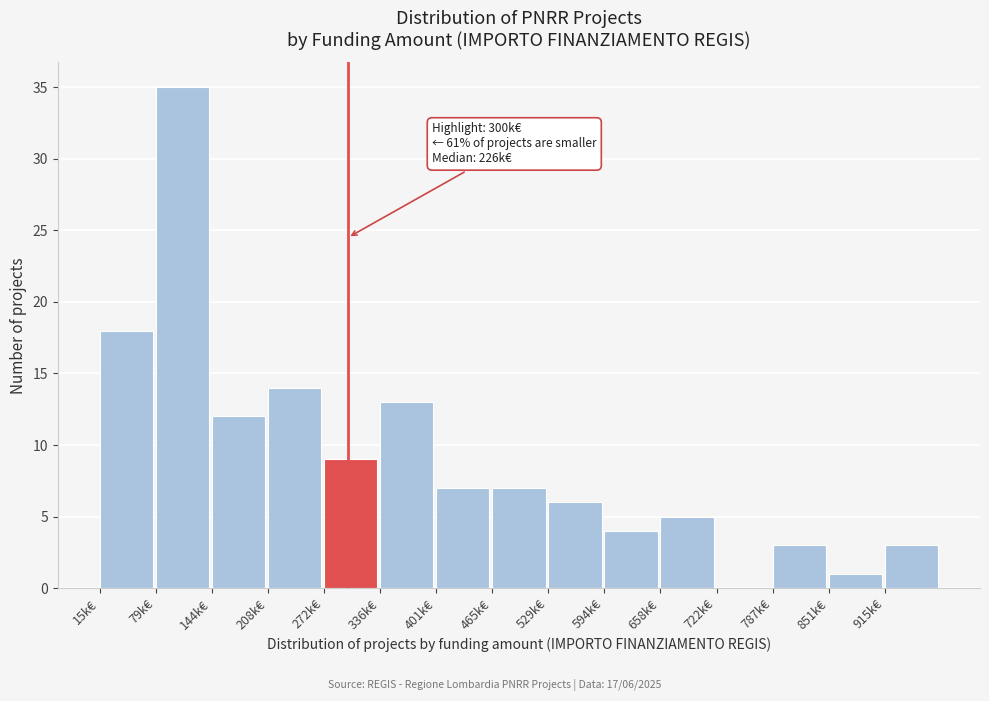

Reading left to right, transcribe all the data shown in this chart.

15k€=18	79k€=35	144k€=12	208k€=14	272k€=9	336k€=13	401k€=7	465k€=7	529k€=6	594k€=4	658k€=5	722k€=0	787k€=3	851k€=1	915k€=3